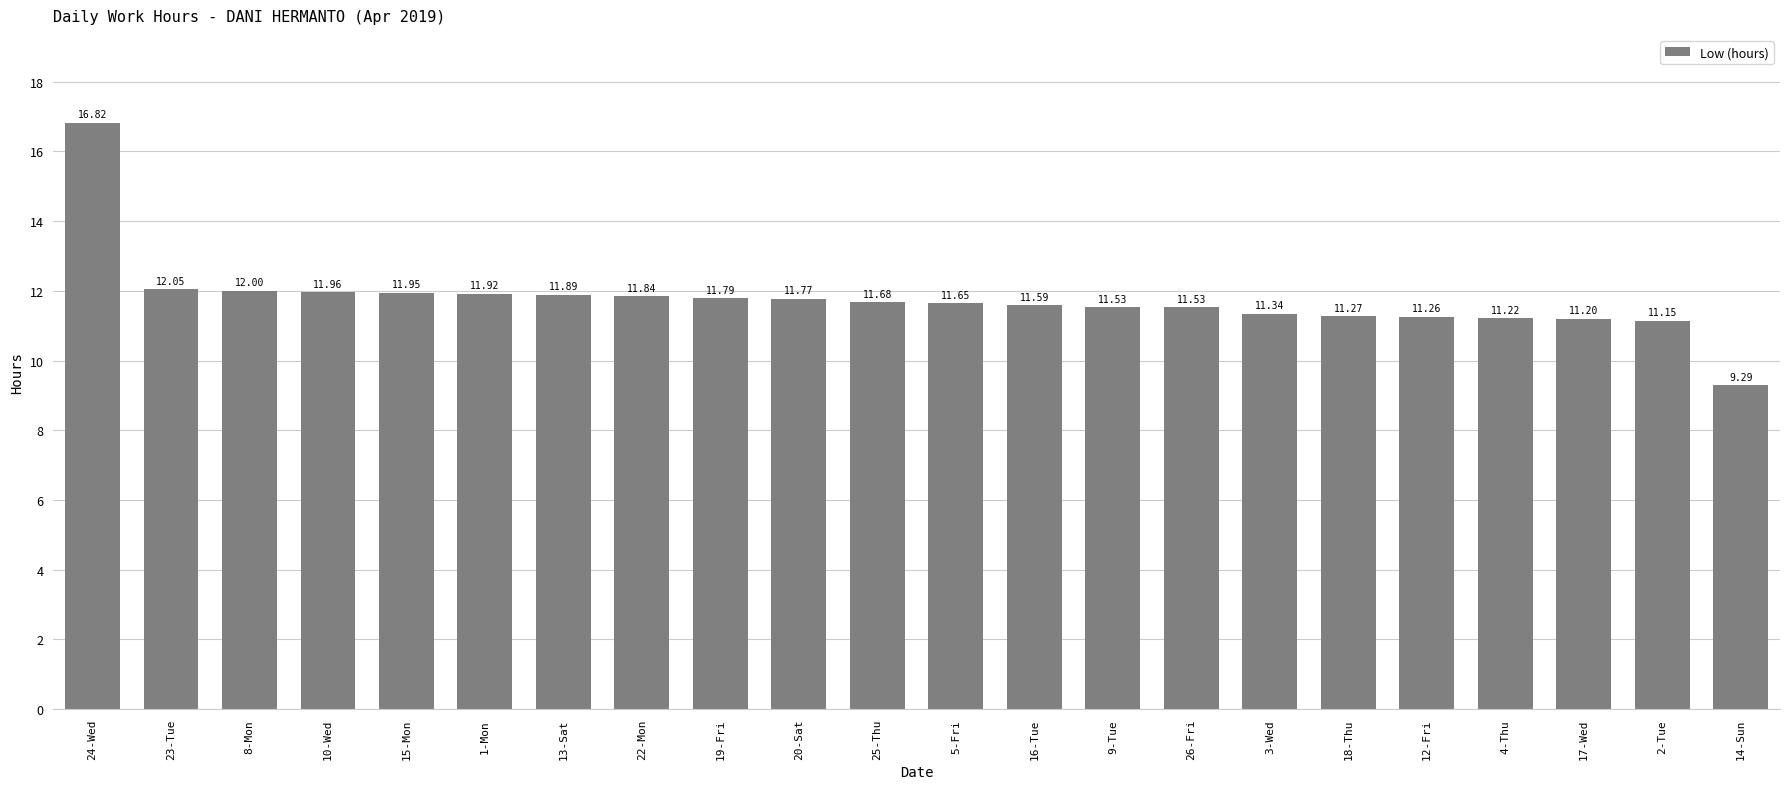

What is the sum of all values?

258.7